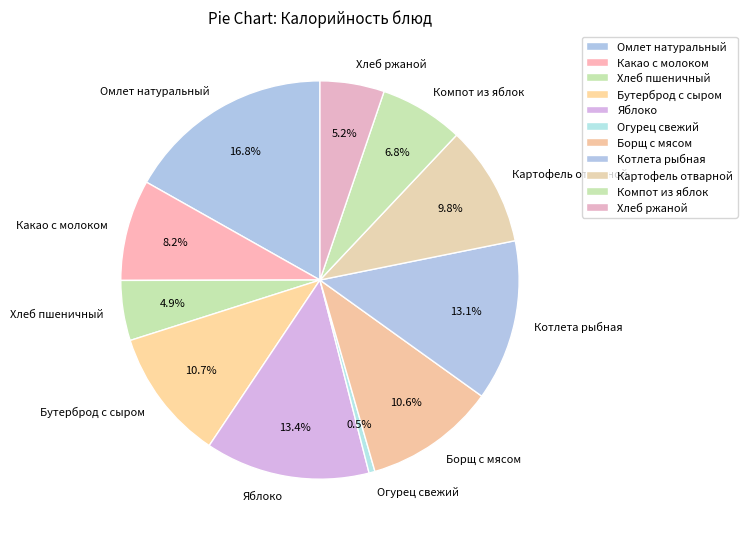

To the nearest percent, what is the combined percentage of Борщ с мясом and Какао с молоком?

19%